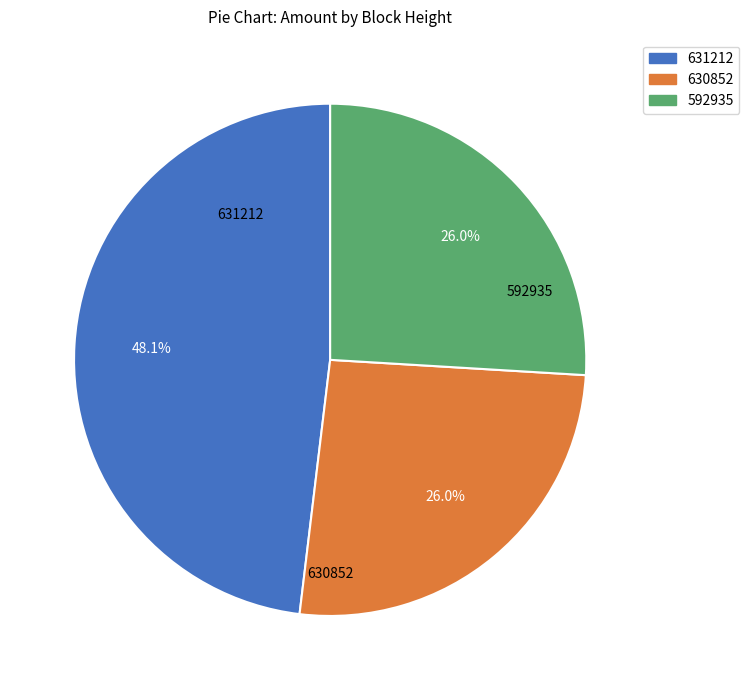

What is the largest slice in the pie chart?

631212